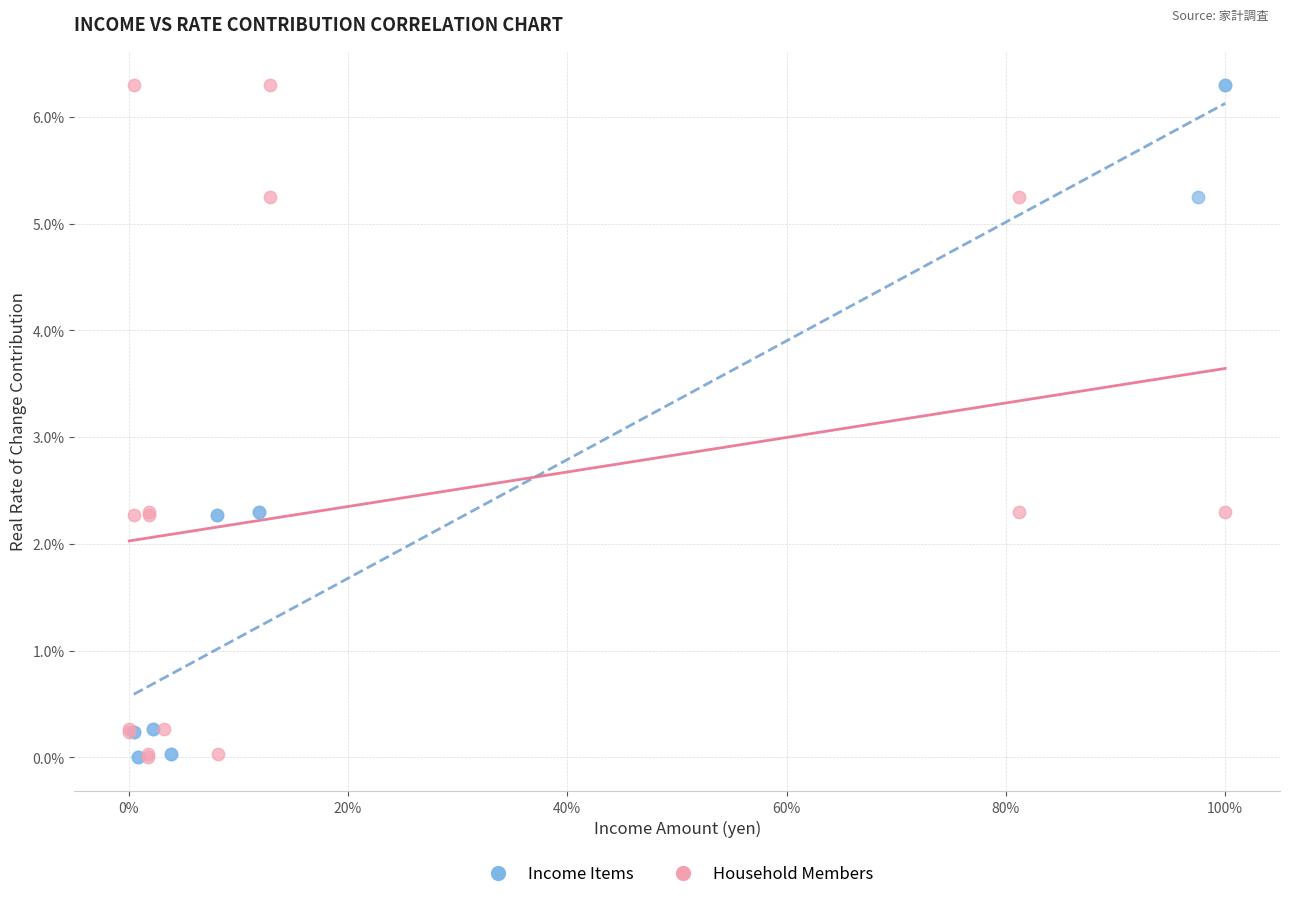

What are all the series names shown in the legend?

Income Items, Household Members